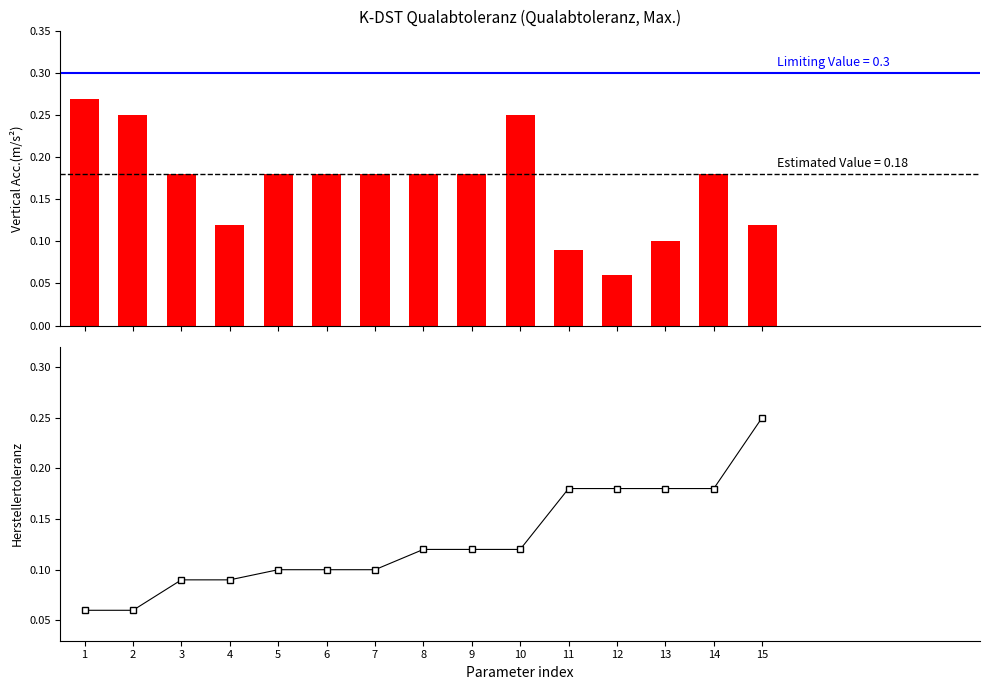

Between 2 and 5, which series saw the biggest shift?

Qualabtoleranz